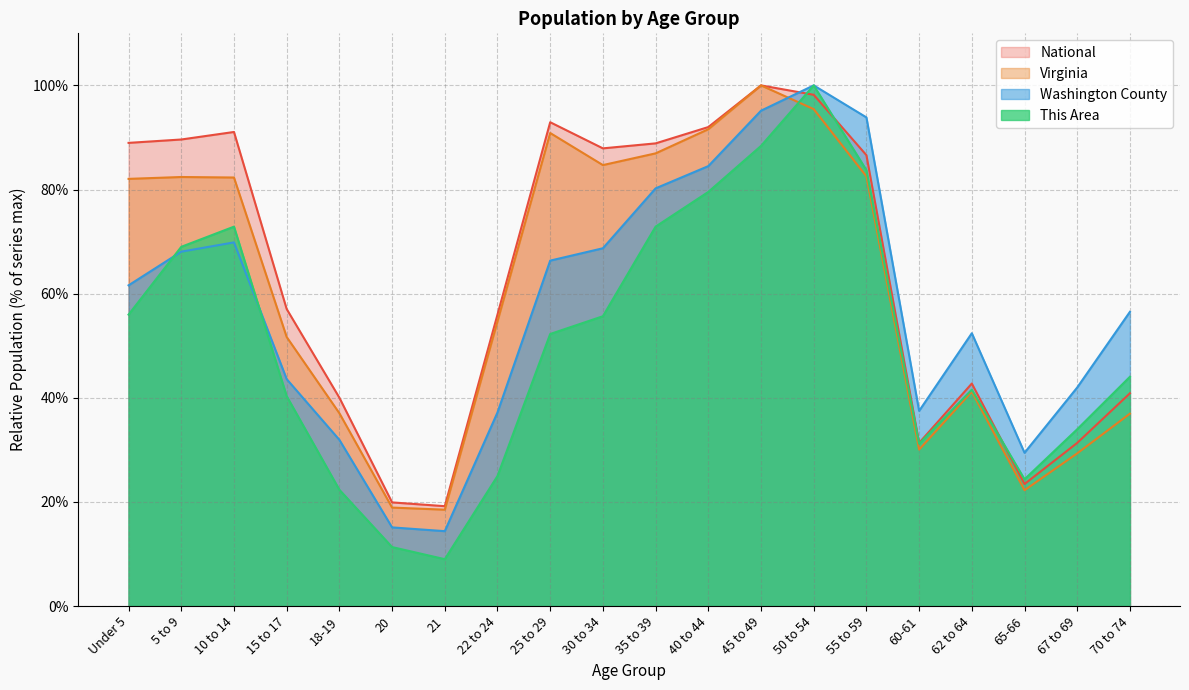

Which has a higher value, 40 to 44 or 25 to 29?

40 to 44